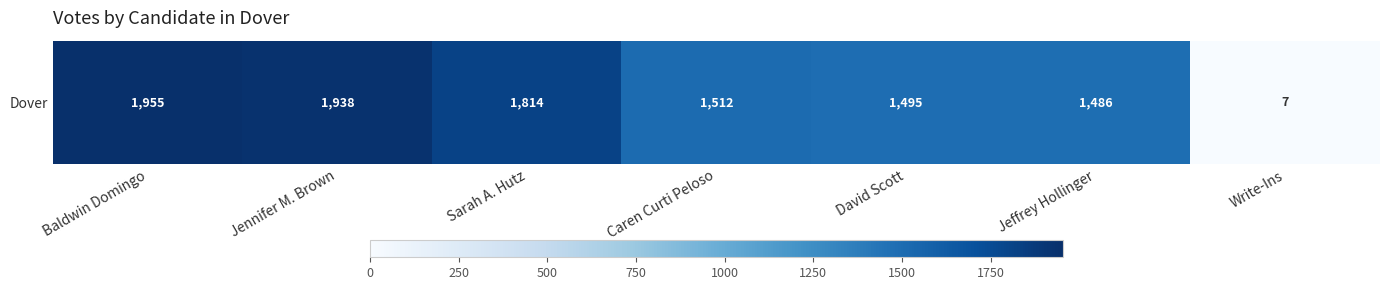

Which label corresponds to the smallest value in the chart?

Write-Ins